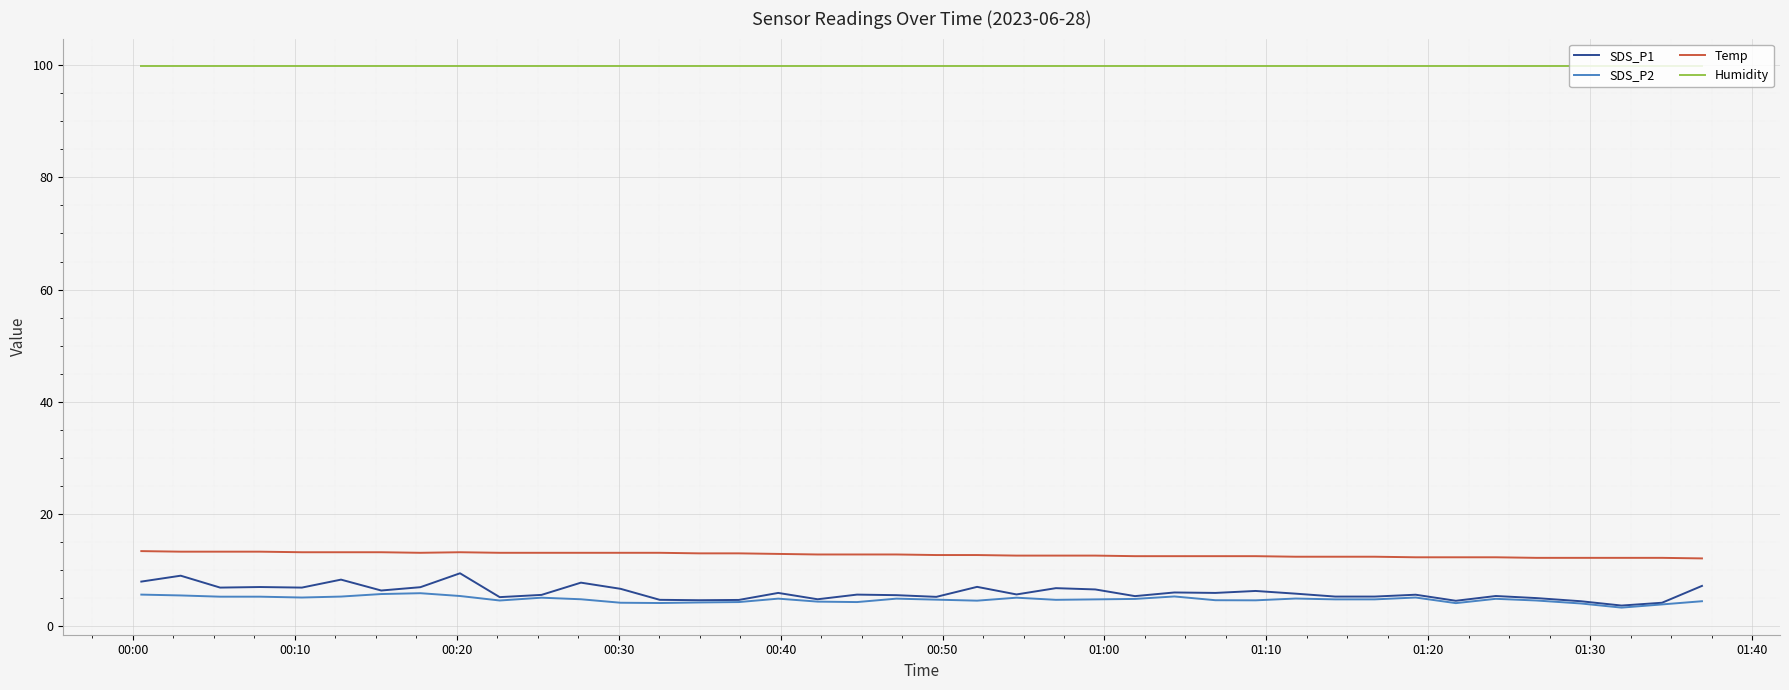

Which series has the largest total across all categories?

Humidity